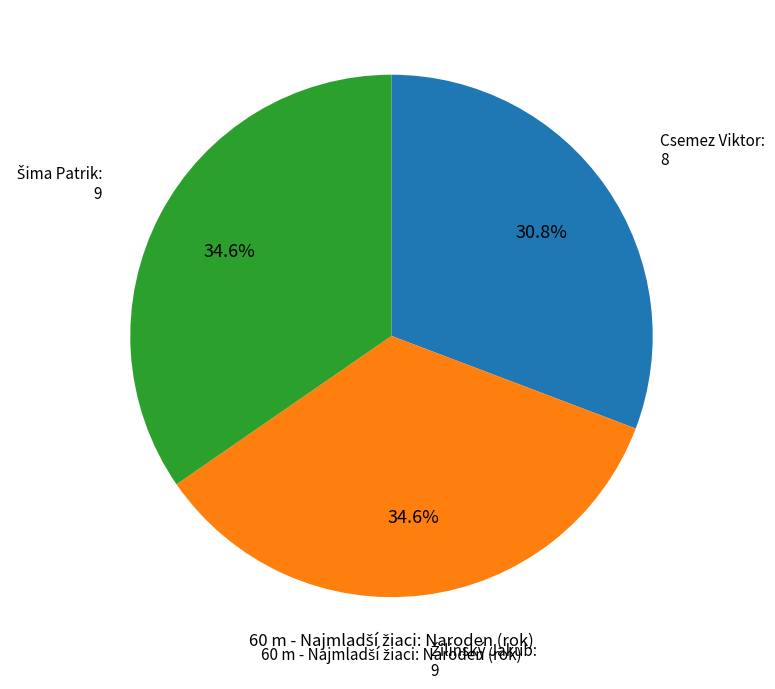

Count the number of slices in the pie.

3